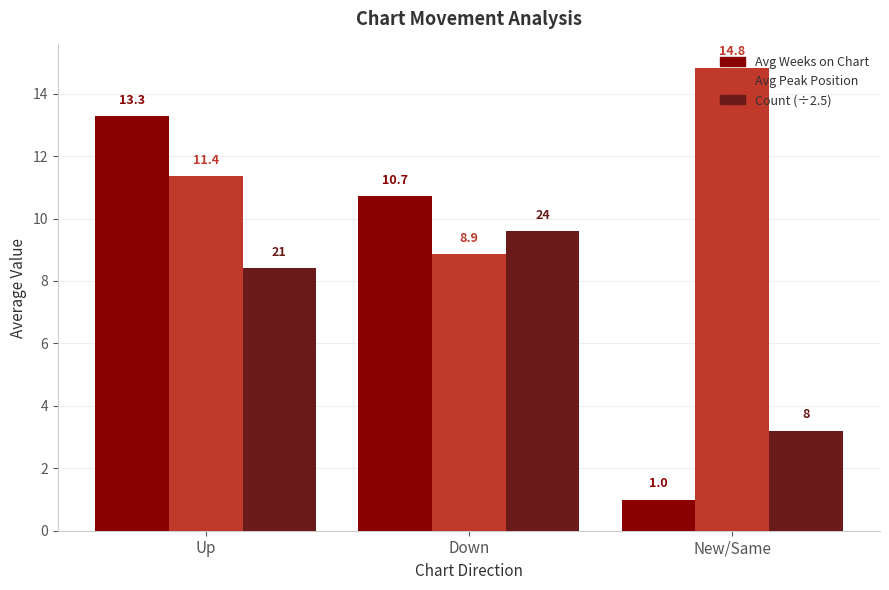

Rank the categories by Avg Weeks on Chart value from lowest to highest.

New/Same, Down, Up